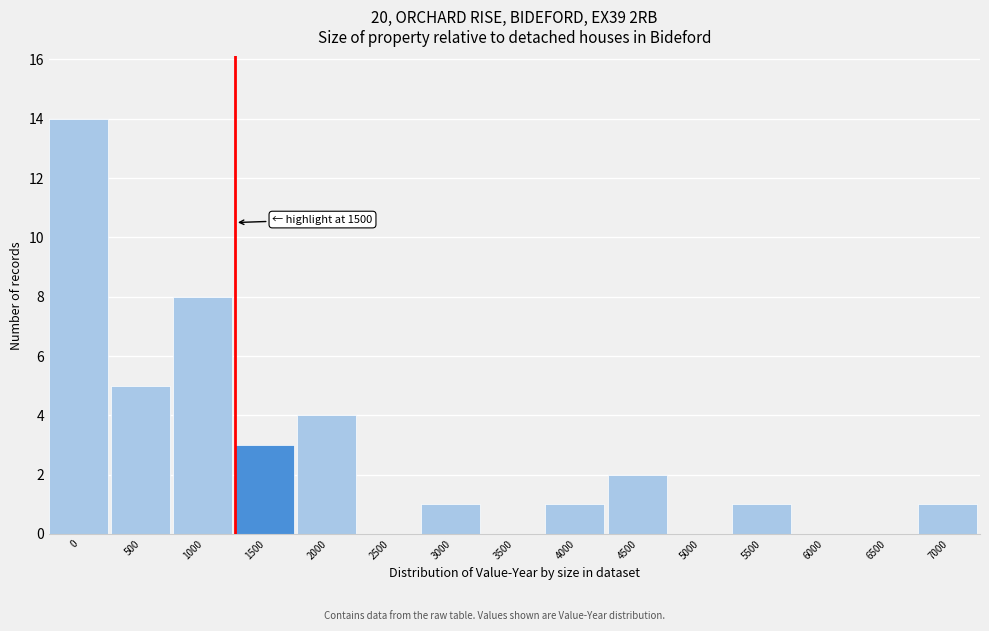

Reading left to right, what are all the values shown in this chart?

0=14	500=5	1000=8	1500=3	2000=4	2500=0	3000=1	3500=0	4000=1	4500=2	5000=0	5500=1	6000=0	6500=0	7000=1